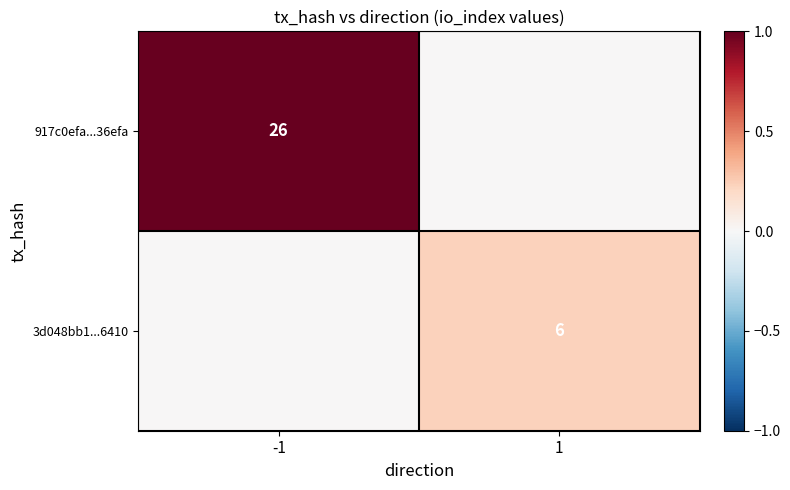

Is it true that 3d048bb1...6410 equals 3 at 1?

False